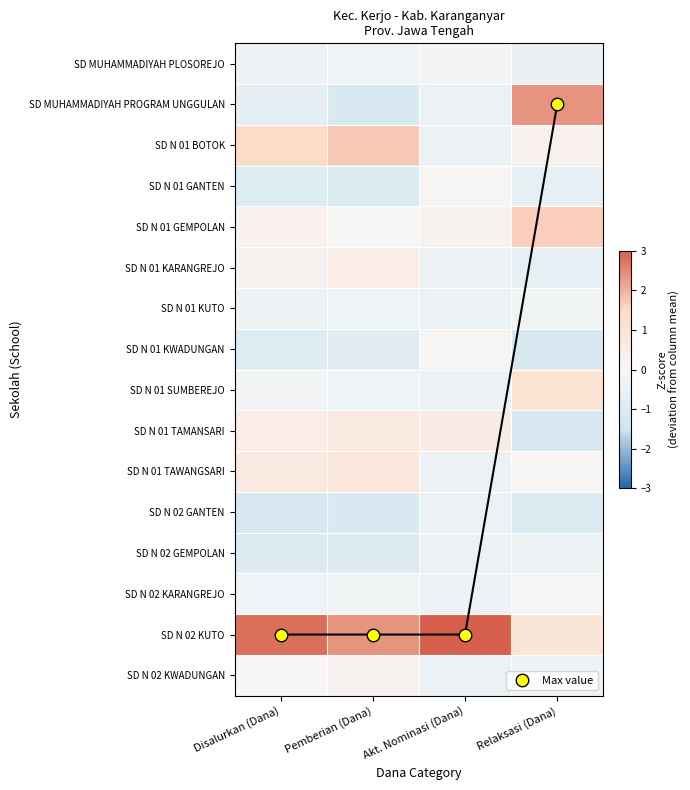

At how many categories does at least one series exceed 2?

4